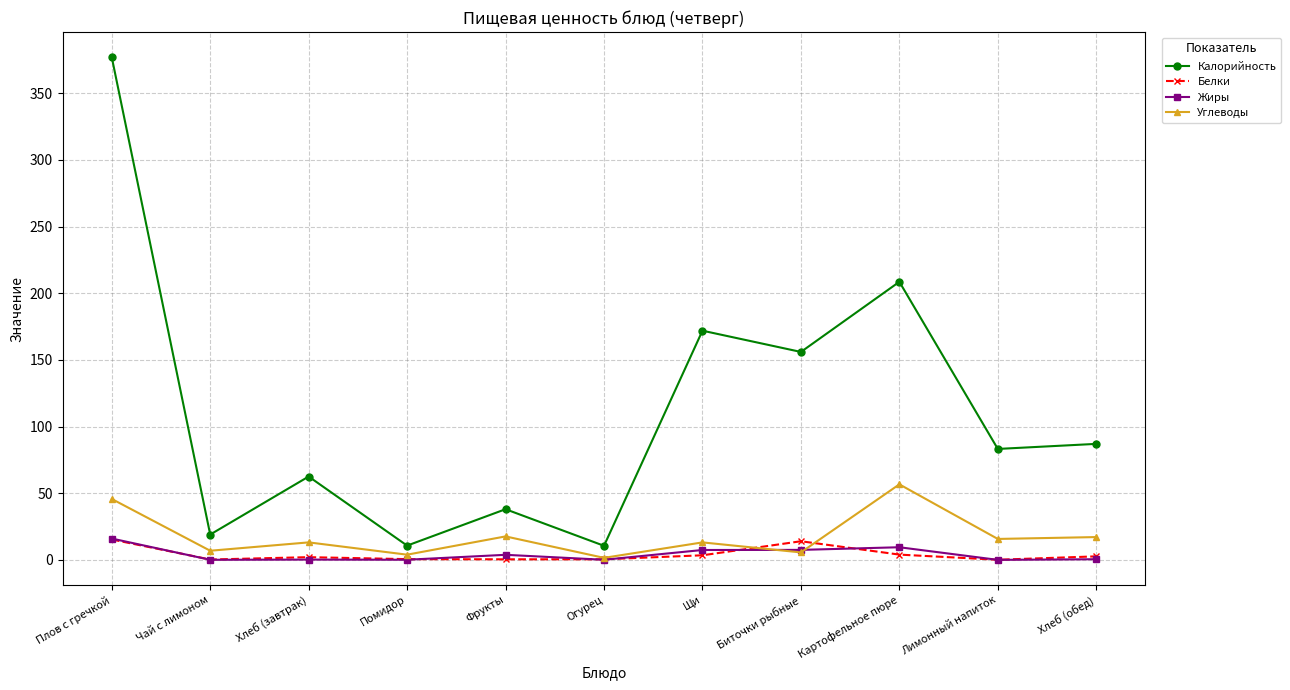

Where does the Калорийность series first go above 83?

Плов с гречкой